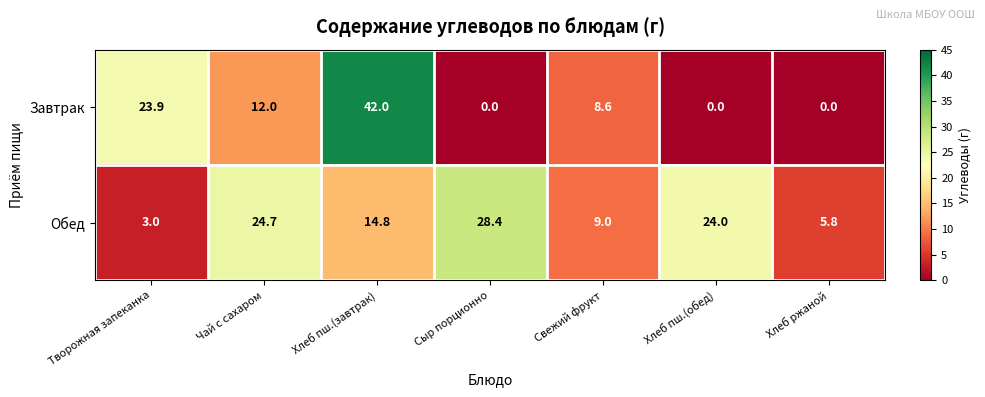

Which series changed the most between Сыр порционно and Хлеб пш.(обед)?

Обед